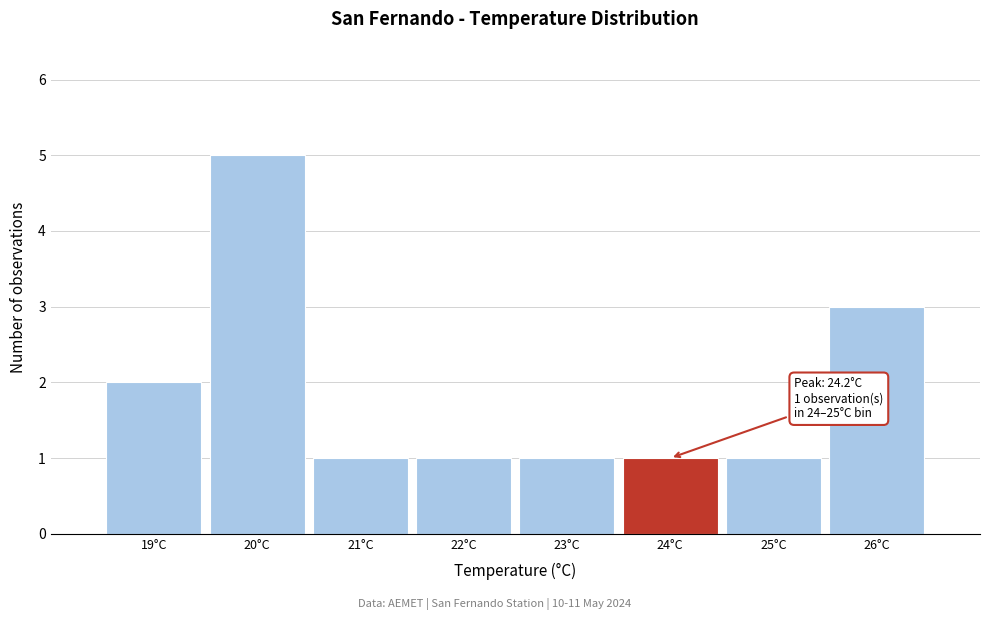

Reading left to right, transcribe all the data shown in this chart.

19°C=2	20°C=5	21°C=1	22°C=1	23°C=1	24°C=1	25°C=1	26°C=3